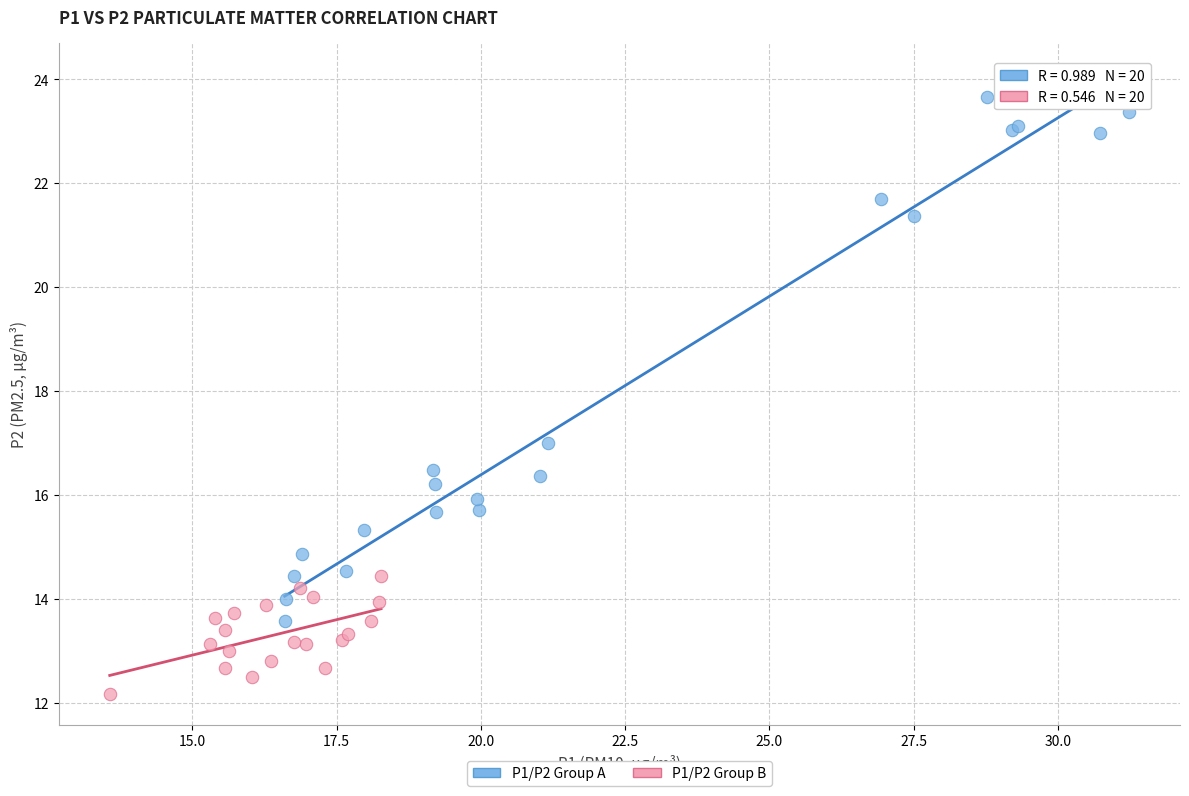

Which series contains the highest Y value?

P1/P2 Group A